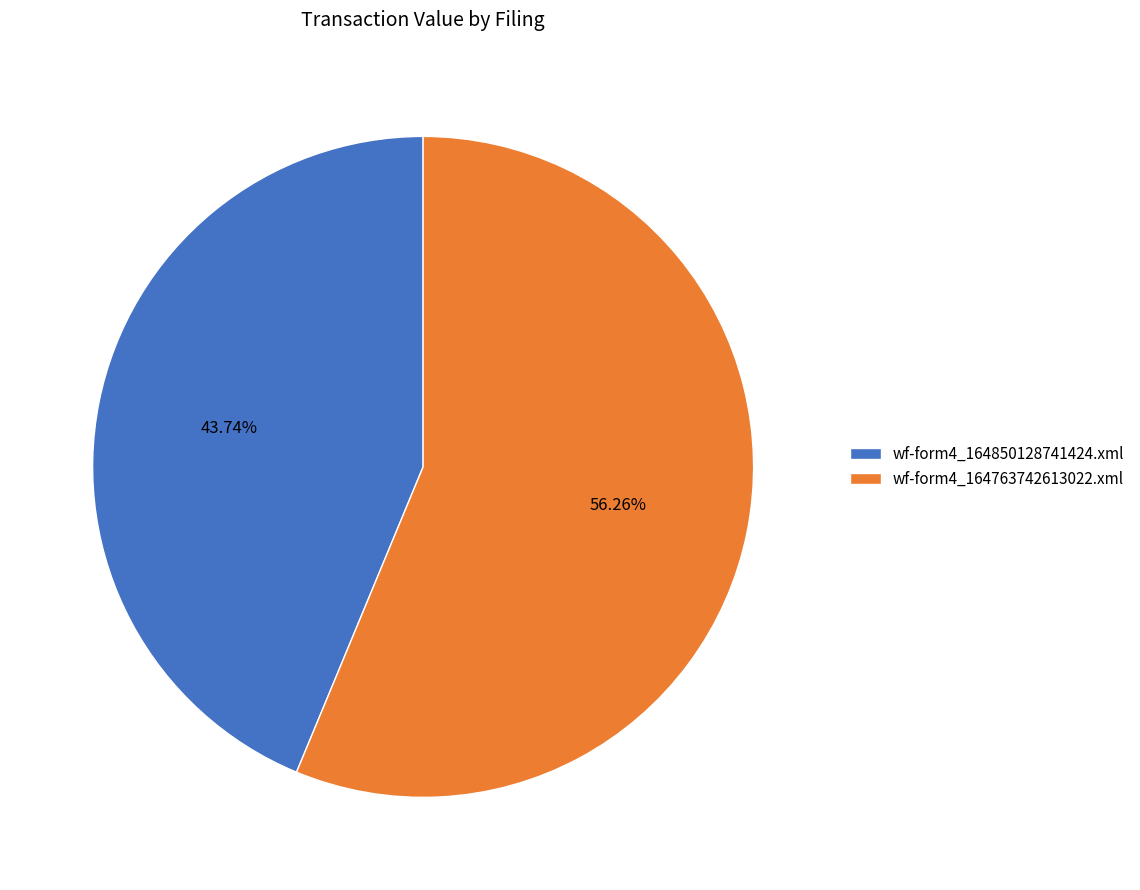

Is it true that wf-form4_164850128741424.xml is 55% of the pie?

False